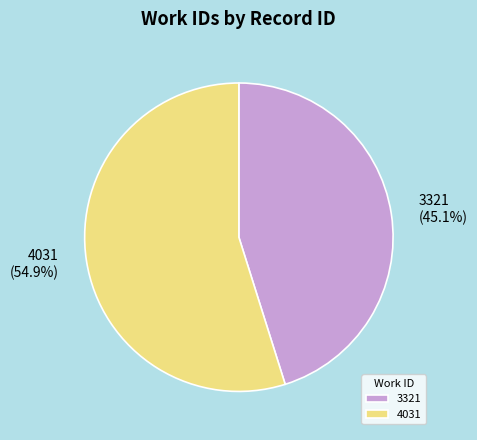

To the nearest percent, what percentage of the pie is 4031?

55%